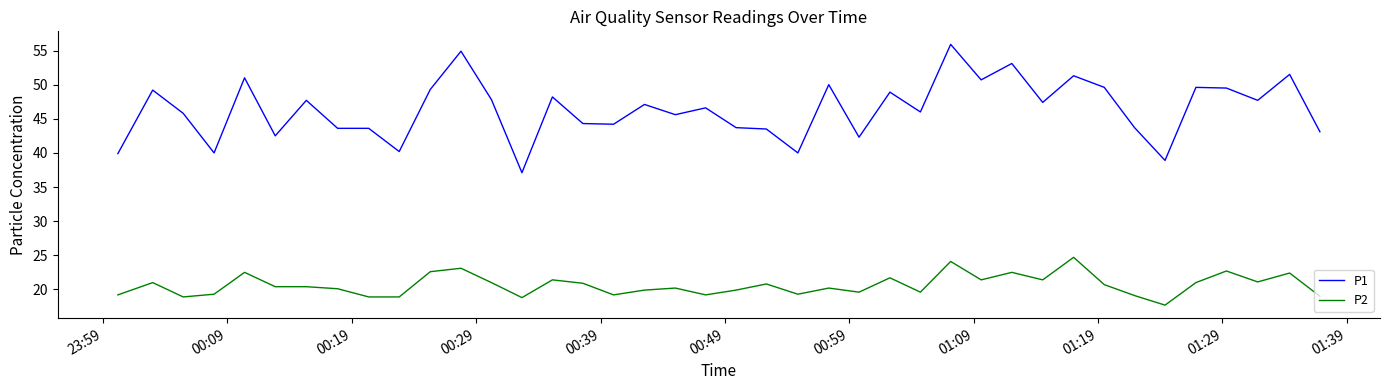

Which series has the largest total across all categories?

P1